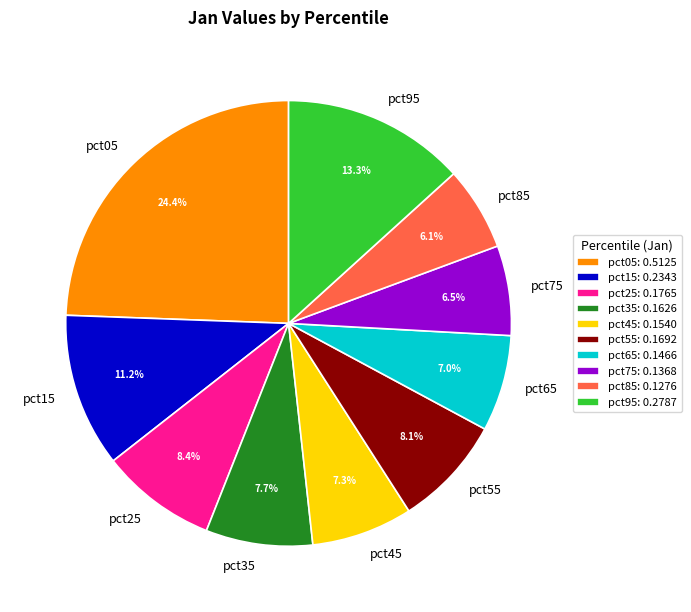

Does pct45 represent more than half of the total?

No